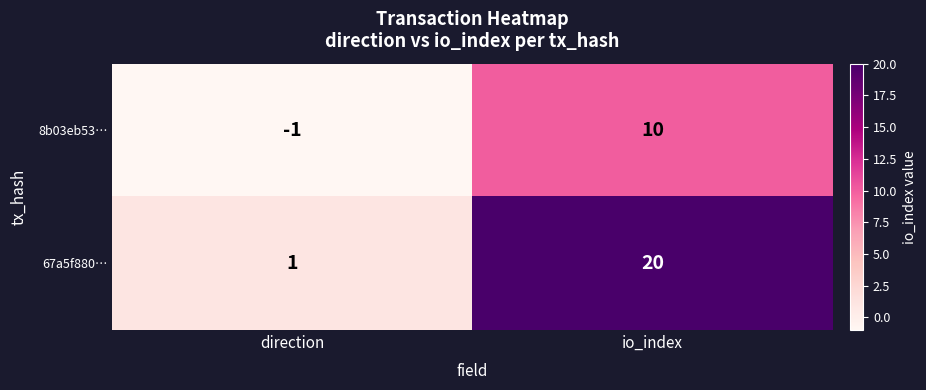

Reading right to left, list all the values displayed in this chart.

8b03eb53…: io_index=10	direction=-1
67a5f880…: io_index=20	direction=1